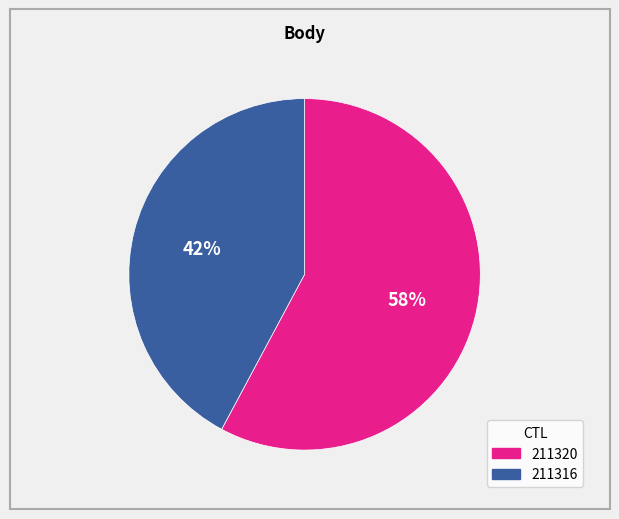

Which slice is the smallest?

211316